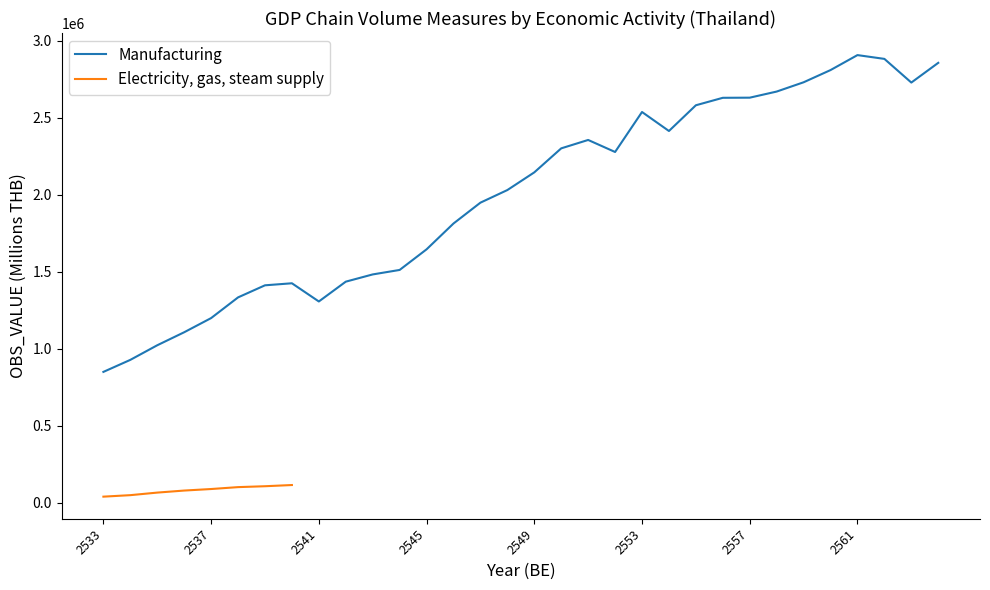

At which label does the data first exceed 2145310?

2550